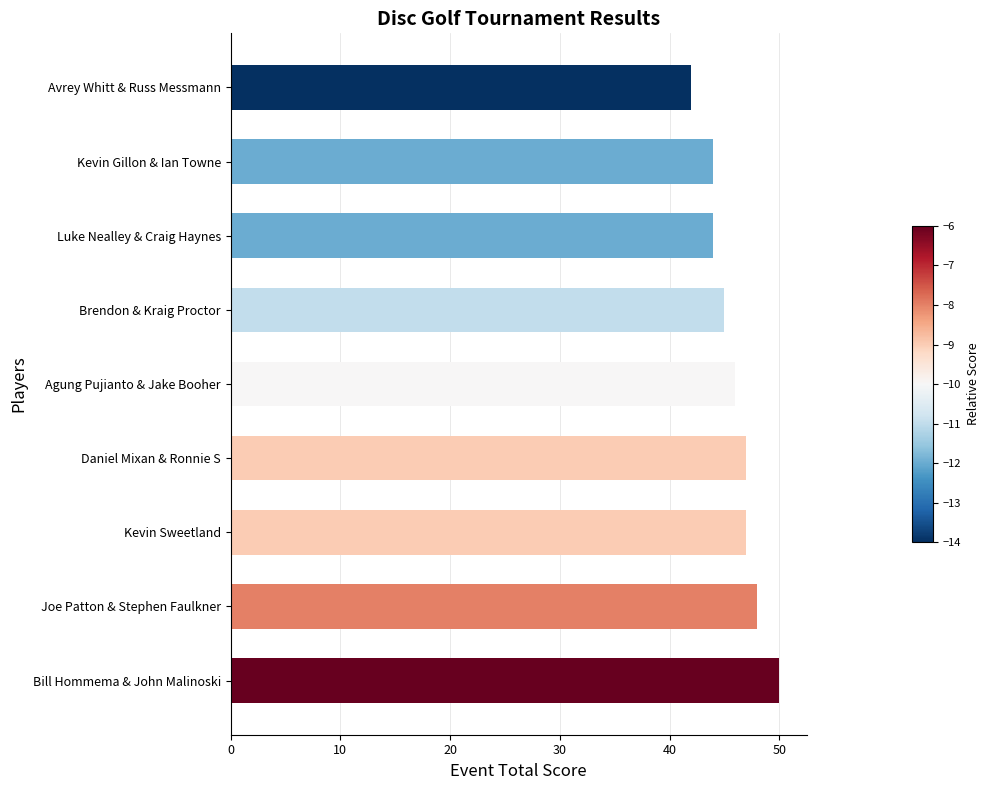

Reading bottom to top, transcribe all the data shown in this chart.

50	48	47	47	46	45	44	44	42